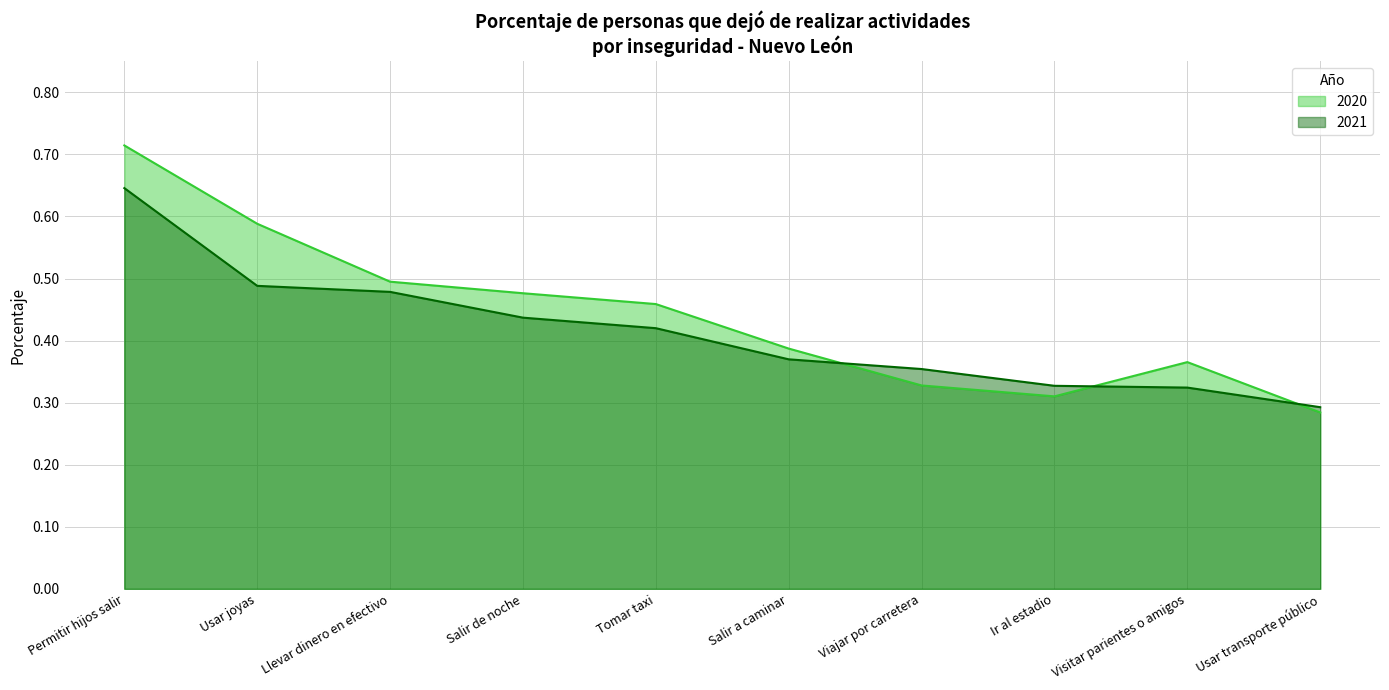

What is the difference between the second highest and minimum values in the 2021 series?

0.2